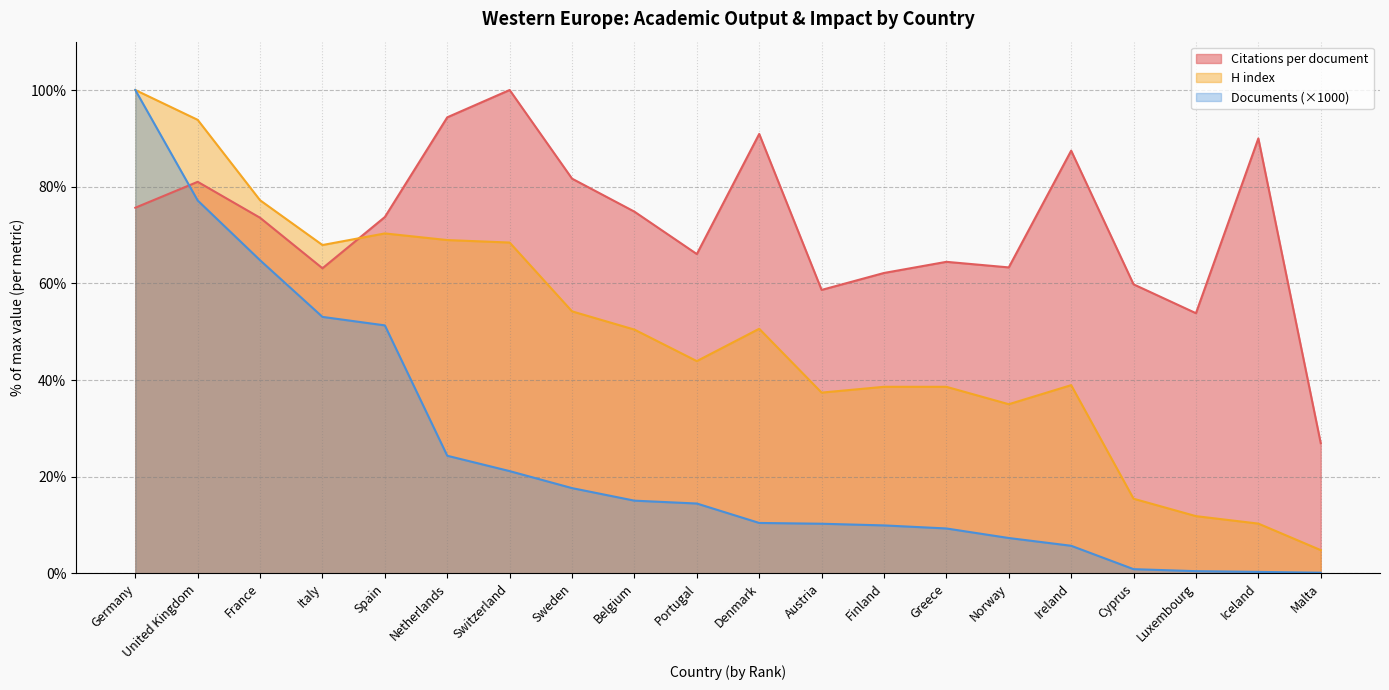

Does the chart display data point markers on the line(s)?

No